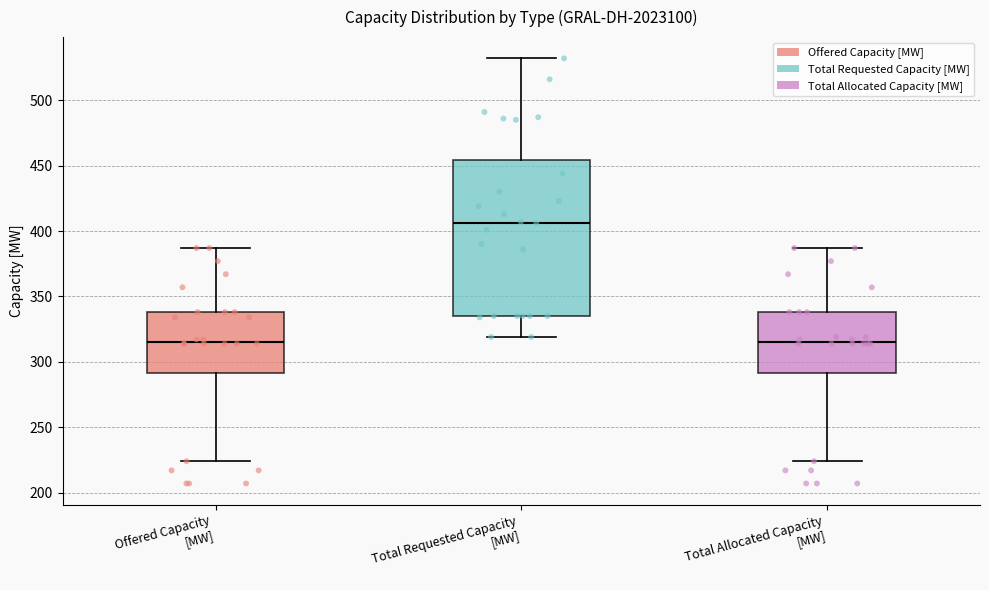

Reading left to right, read every box against the y-axis: the position of its median line, the range the box covers, and the ends of its whiskers. The values are not printed on the chart, so give them approximately, as read against the axis.

Offered Capacity [MW]: median 315, box 290 to 340, whiskers 225 to 385
Total Requested Capacity [MW]: median 405, box 335 to 455, whiskers 320 to 530
Total Allocated Capacity [MW]: median 315, box 290 to 340, whiskers 225 to 385